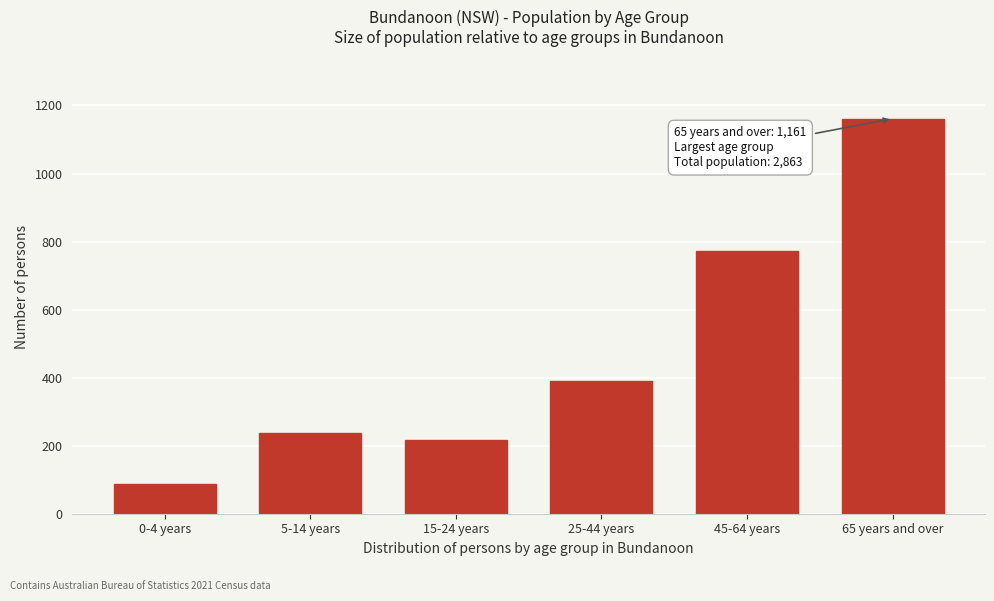

Reading left to right, what are all the values shown in this chart?

87	237	216	389	773	1161